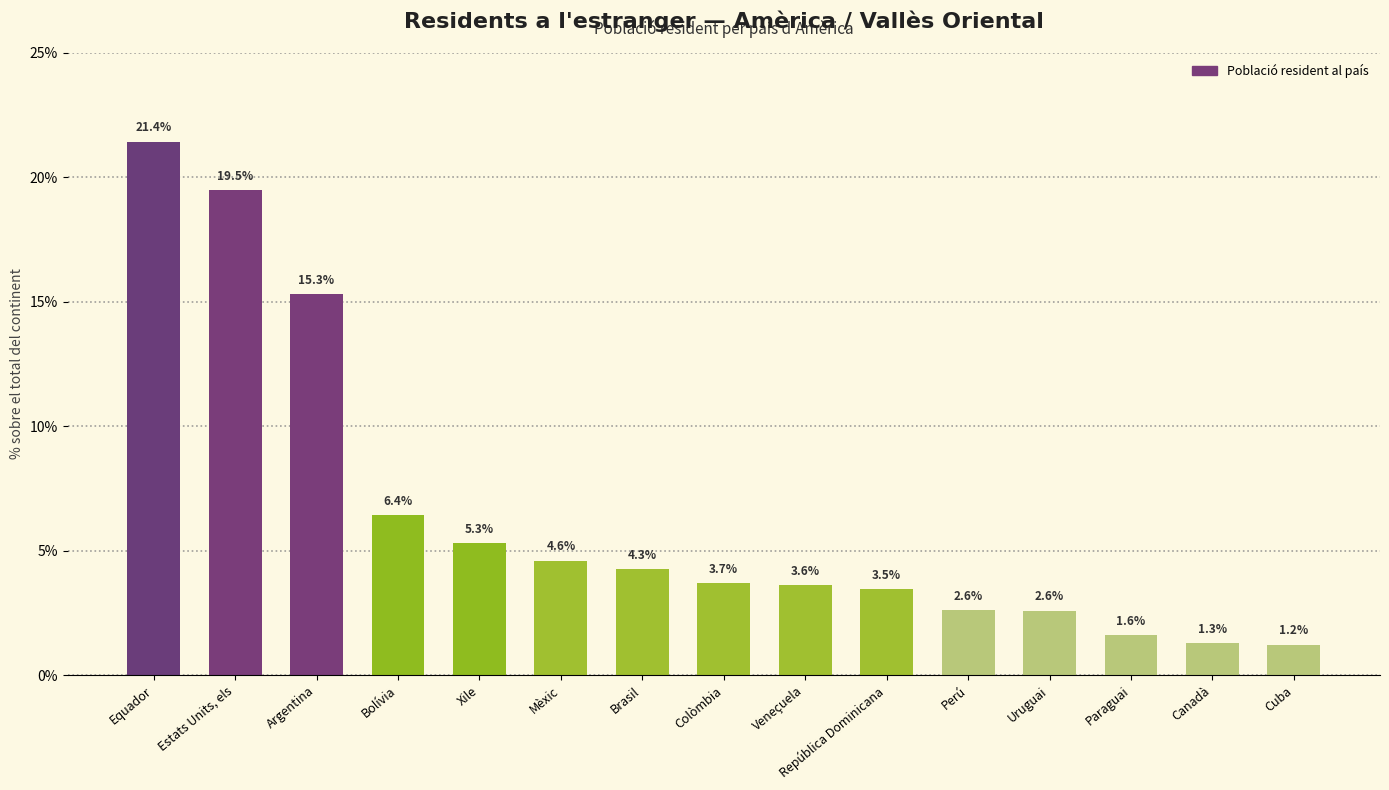

Reading right to left, extract all data points from this chart.

Cuba=1.2	Canadà=1.3	Paraguai=1.6	Uruguai=2.6	Perú=2.6	República Dominicana=3.5	Veneçuela=3.6	Colòmbia=3.7	Brasil=4.3	Mèxic=4.6	Xile=5.3	Bolívia=6.4	Argentina=15.3	Estats Units, els=19.5	Equador=21.4